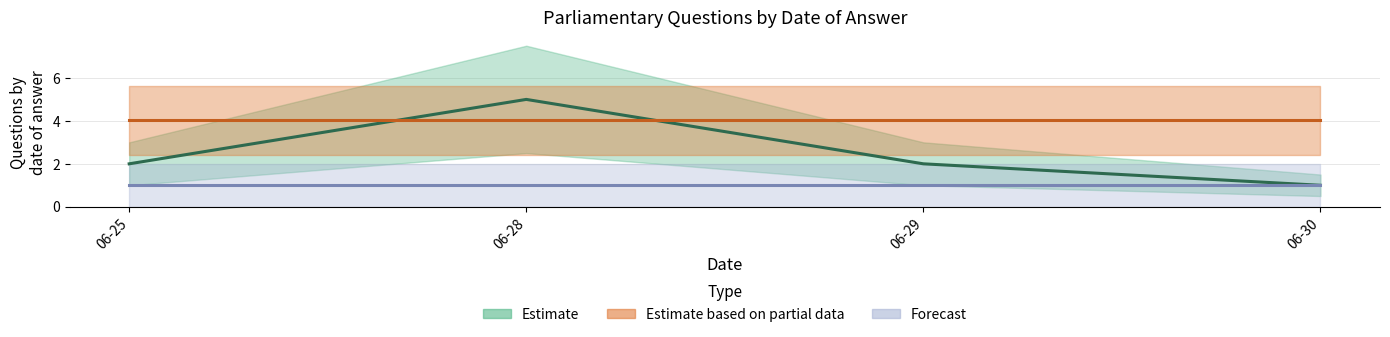

Between 06-28 and 06-25, which is larger?

06-28